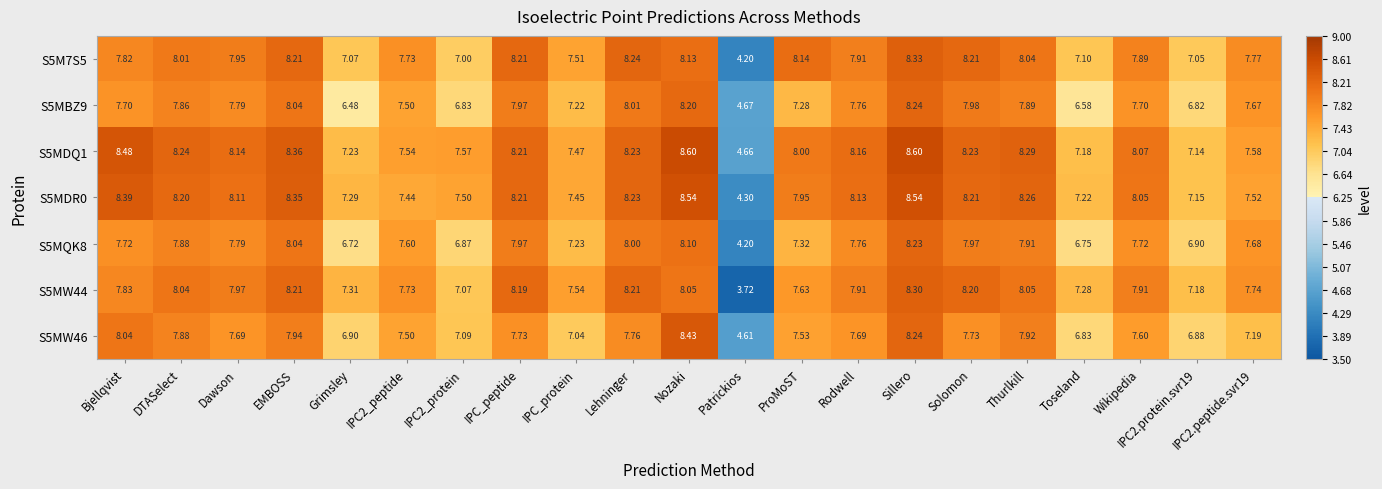

Is the value of S5MDQ1 at Solomon greater than the value of S5MBZ9 at Toseland?

Yes